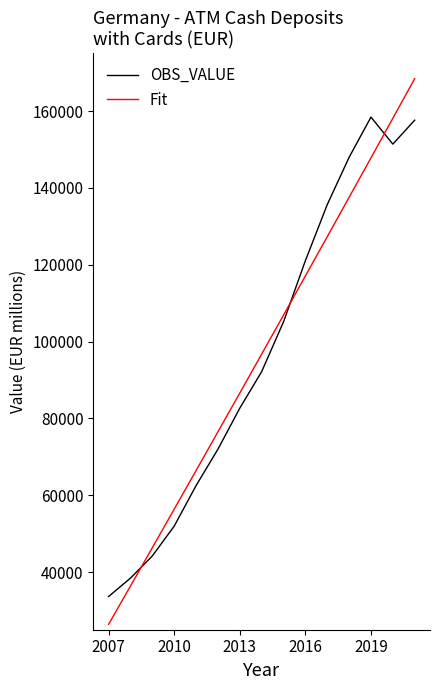

Reading left to right, transcribe all the data shown in this chart.

2007=33637.0	2008=38423.0	2009=44199.0	2010=51950.0	2011=62497.0	2012=71975.0	2013=82653.0	2014=92152.6	2015=105114.6	2016=121037.6	2017=135630.9	2018=147937.2	2019=158416.6	2020=151388.5	2021=157615.0